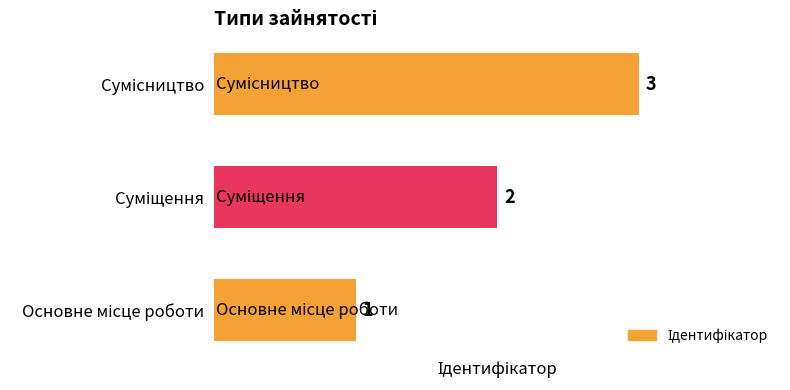

Count the values in the range 1 to 3.

3